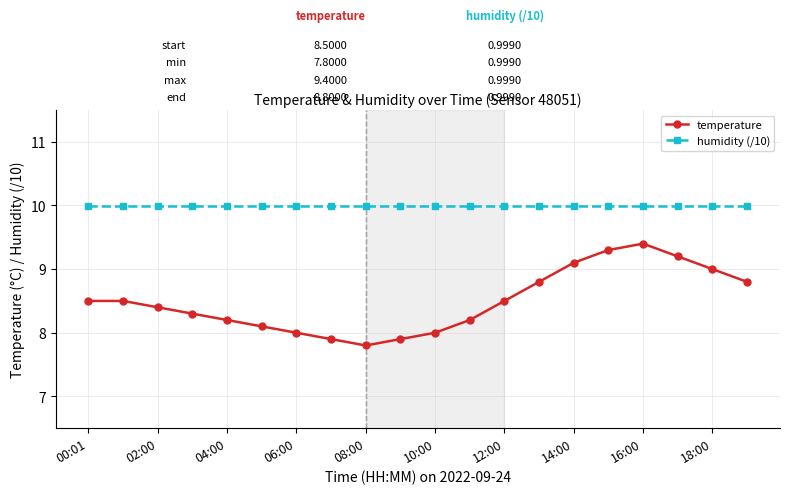

What is the highest value of the temperature series?

9.4